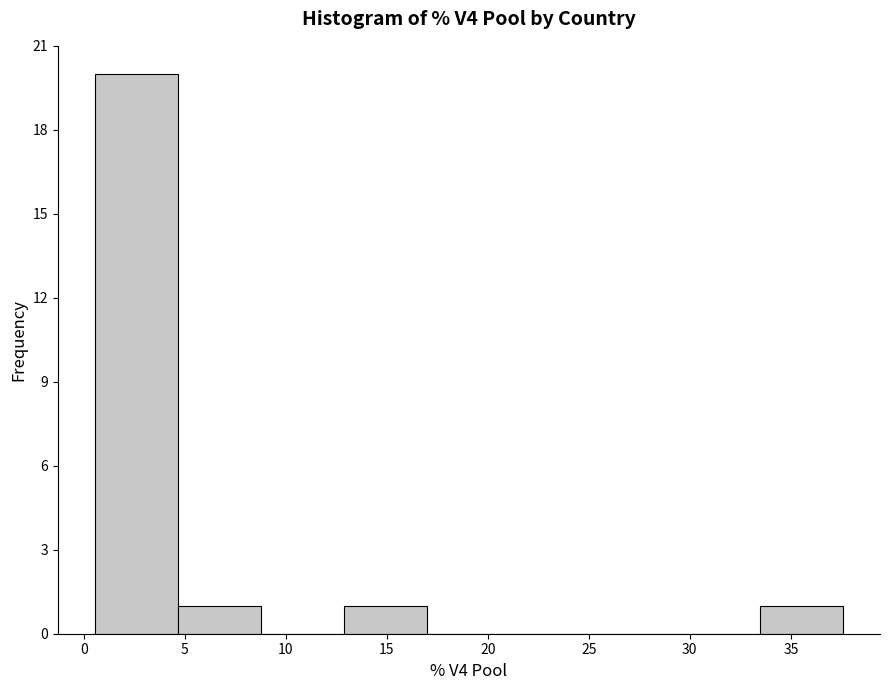

Over which range of the x-axis is the bar tallest?

0.5 to 4.5